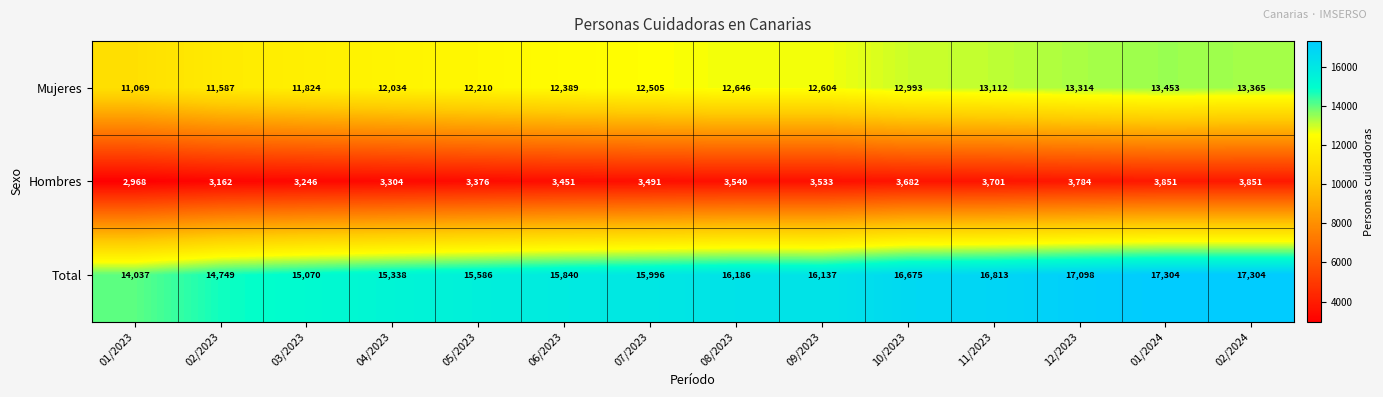

Which series has the largest range (max minus min)?

Total